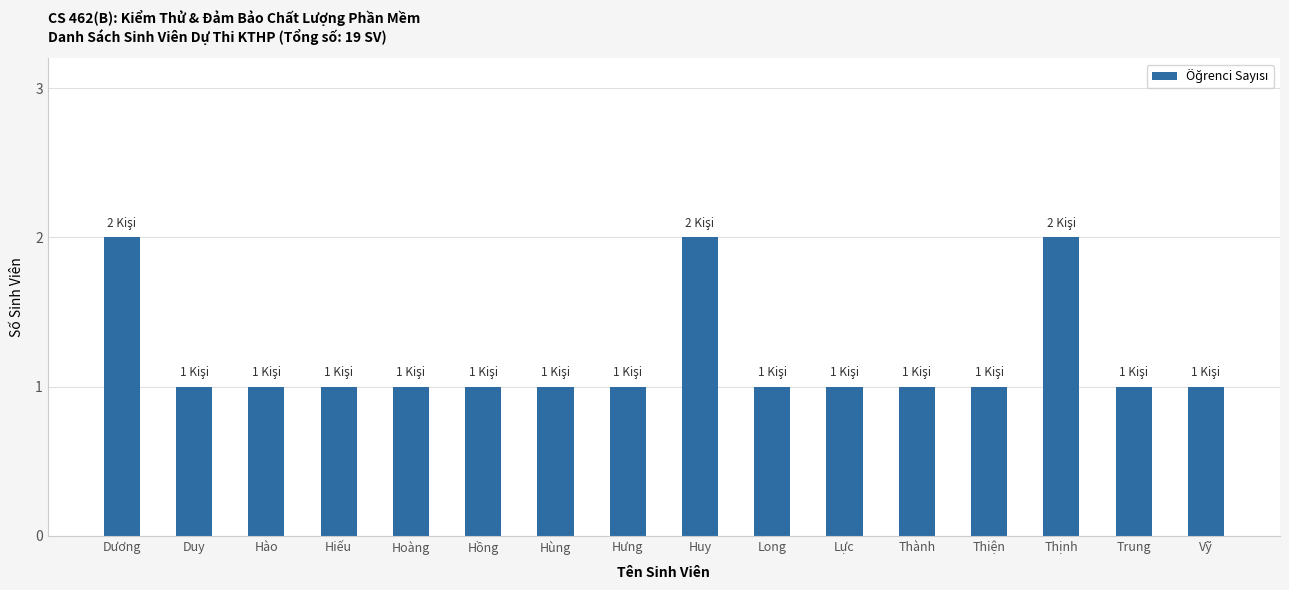

What is the sum of all values?

19